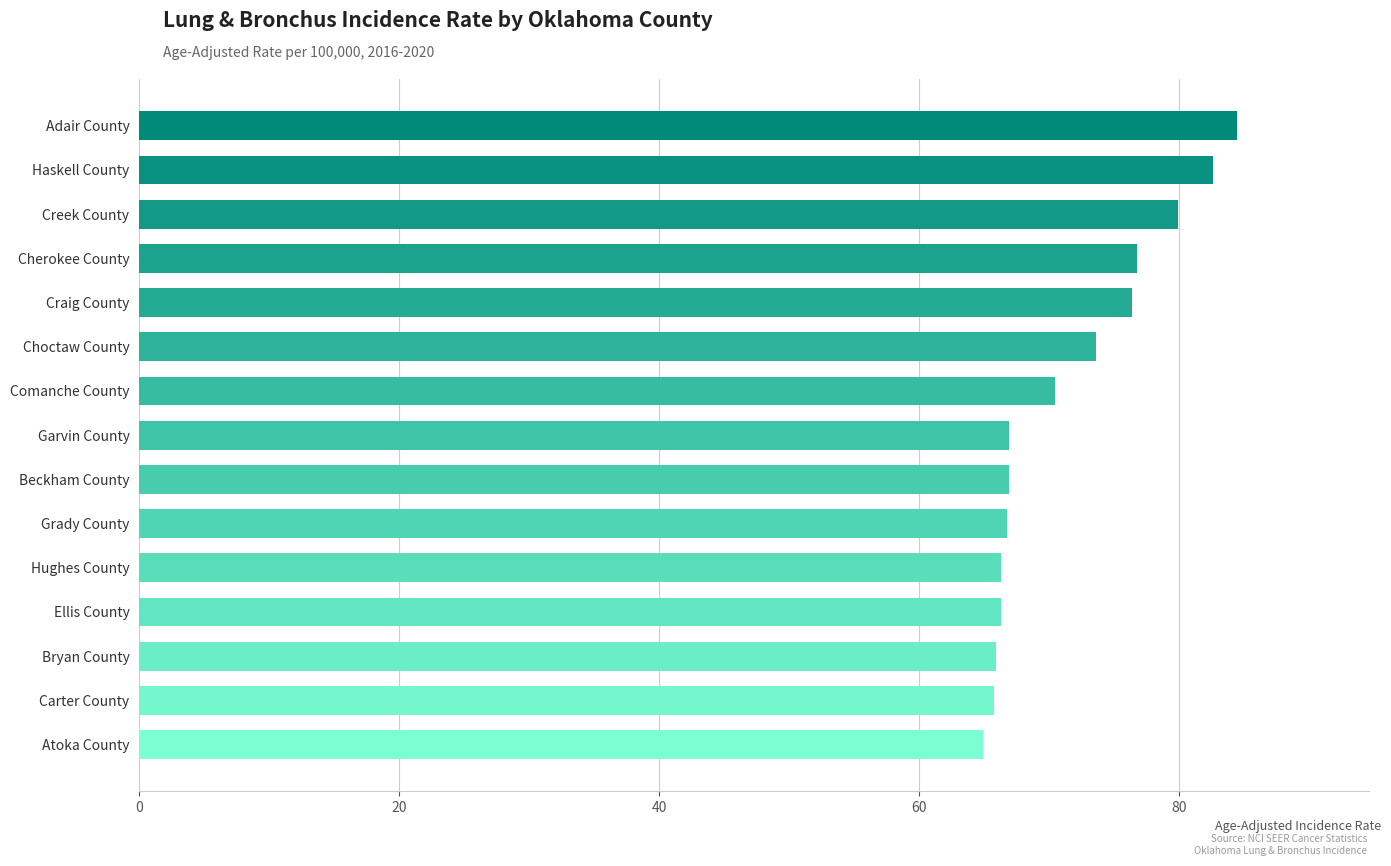

How many bars are there in total?

15